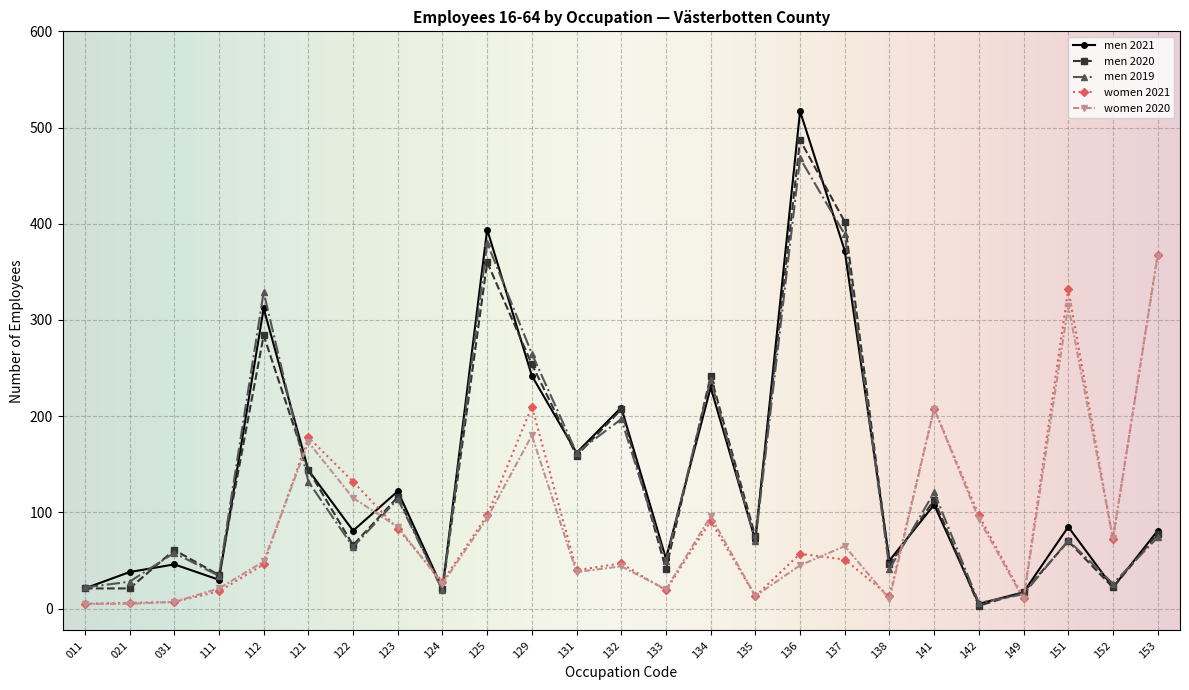

What is the maximum value shown in the chart?

517